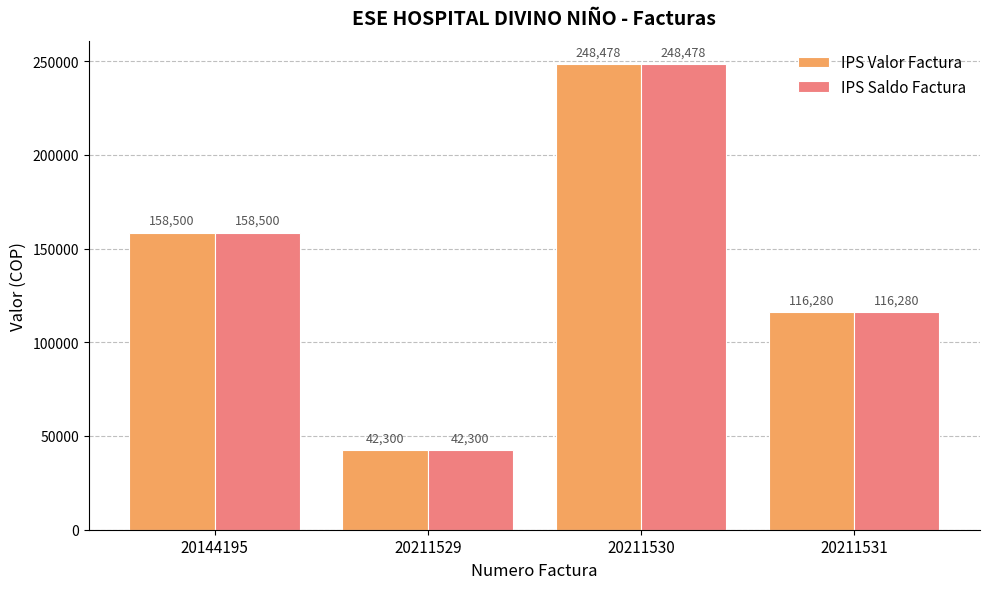

At which category does the chart reach its peak across all series?

20211530